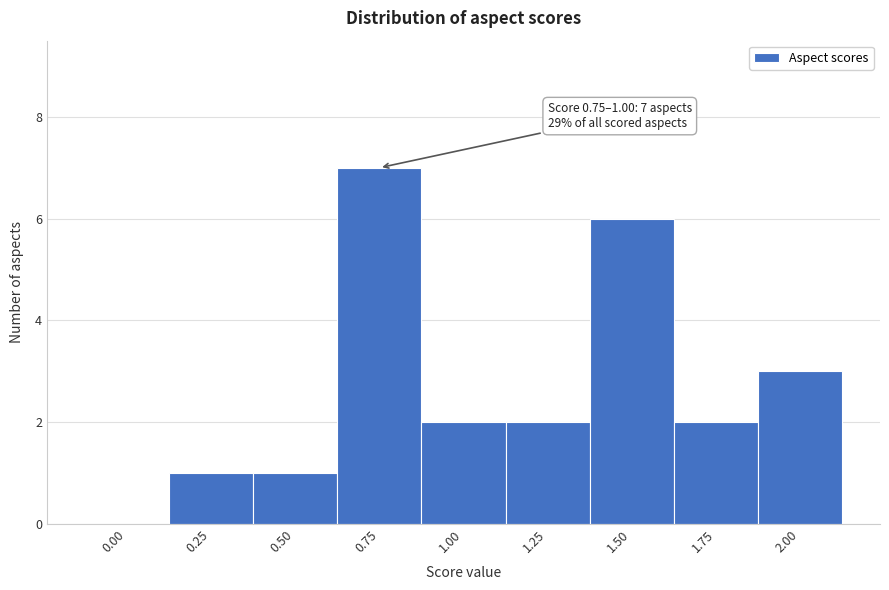

Reading right to left, extract all data points from this chart.

2.00=3	1.75=2	1.50=6	1.25=2	1.00=2	0.75=7	0.50=1	0.25=1	0.00=0